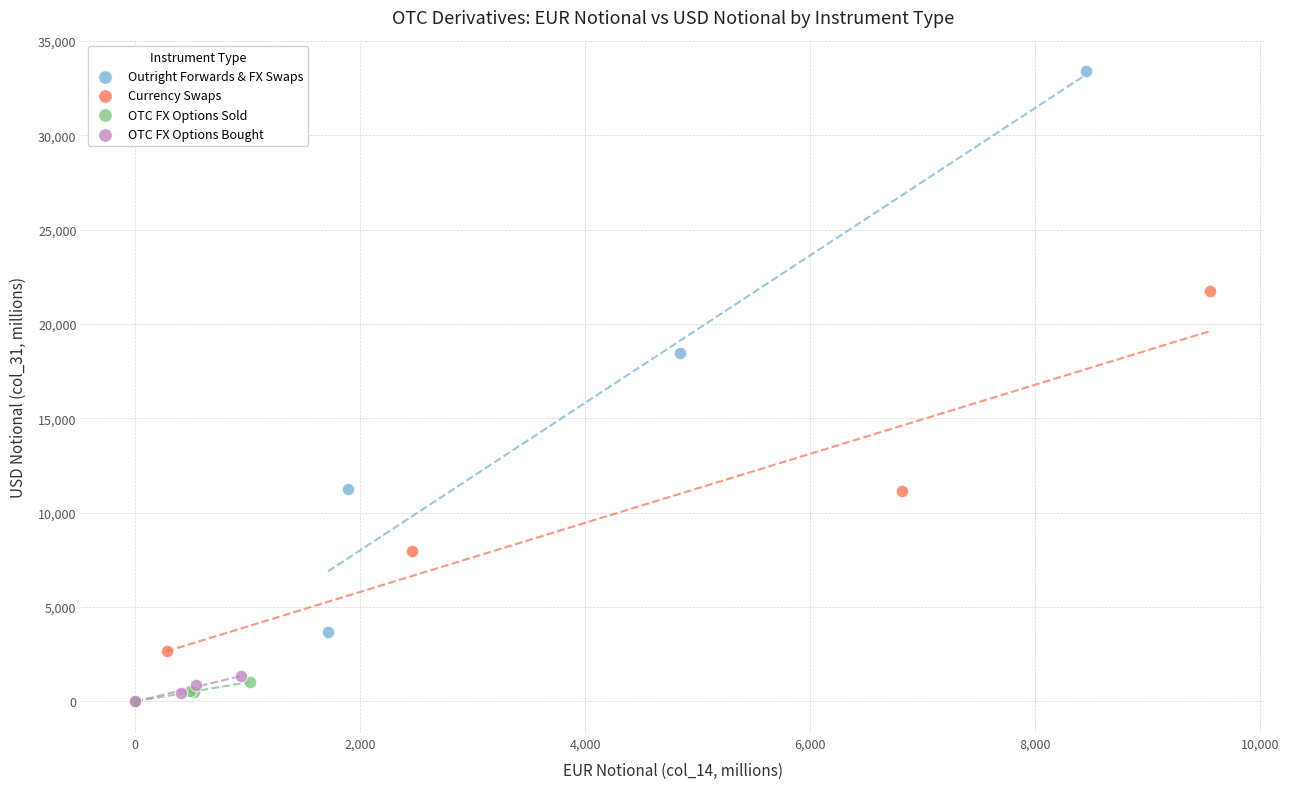

Which series contains the highest Y value?

Outright Forwards & FX Swaps